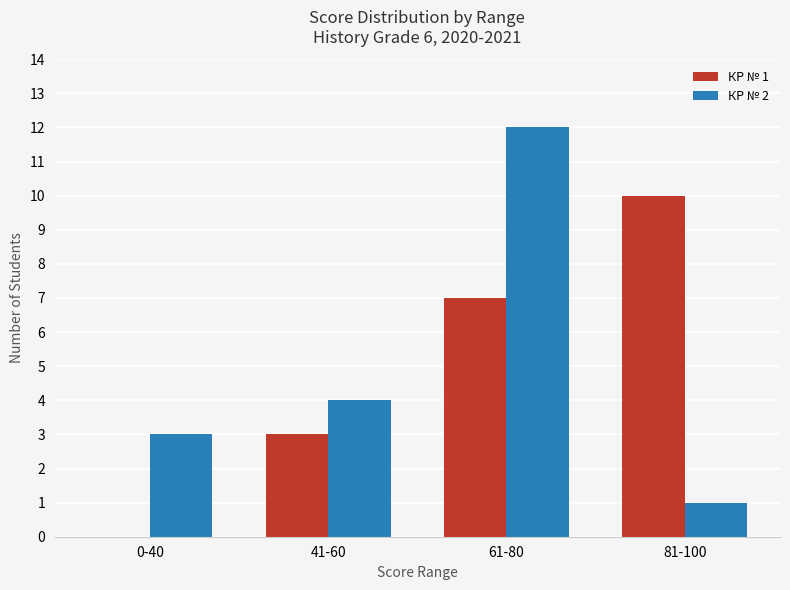

Is the value of КР № 2 at 41-60 greater than the value of КР № 1 at 61-80?

No